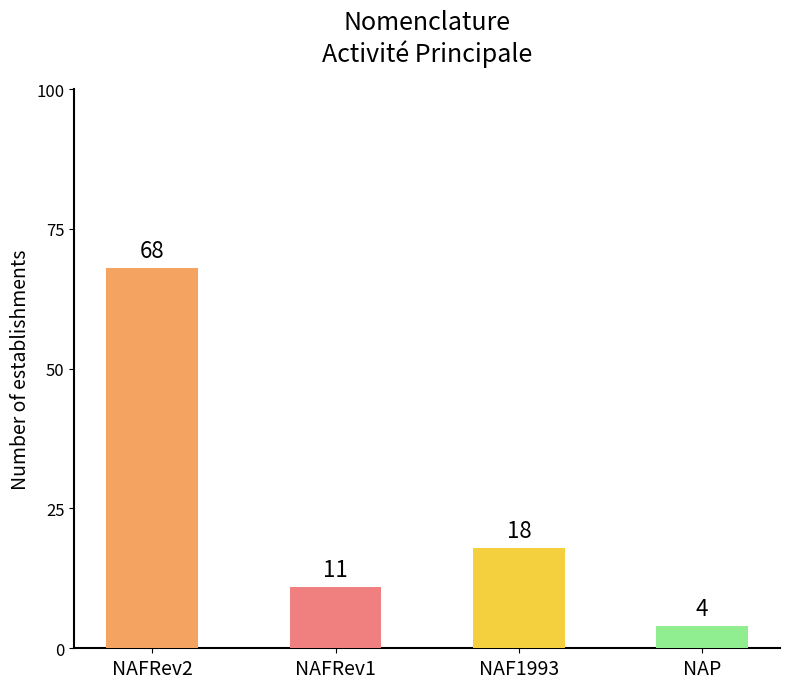

What is the sum of all values?

101